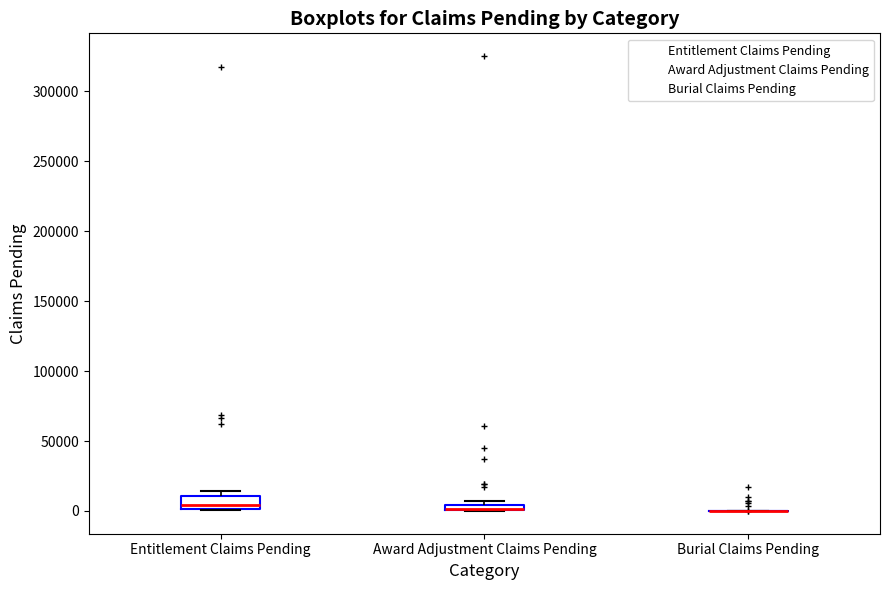

Comparing the boxes themselves (not the whiskers), which one is the tallest?

Entitlement Claims Pending